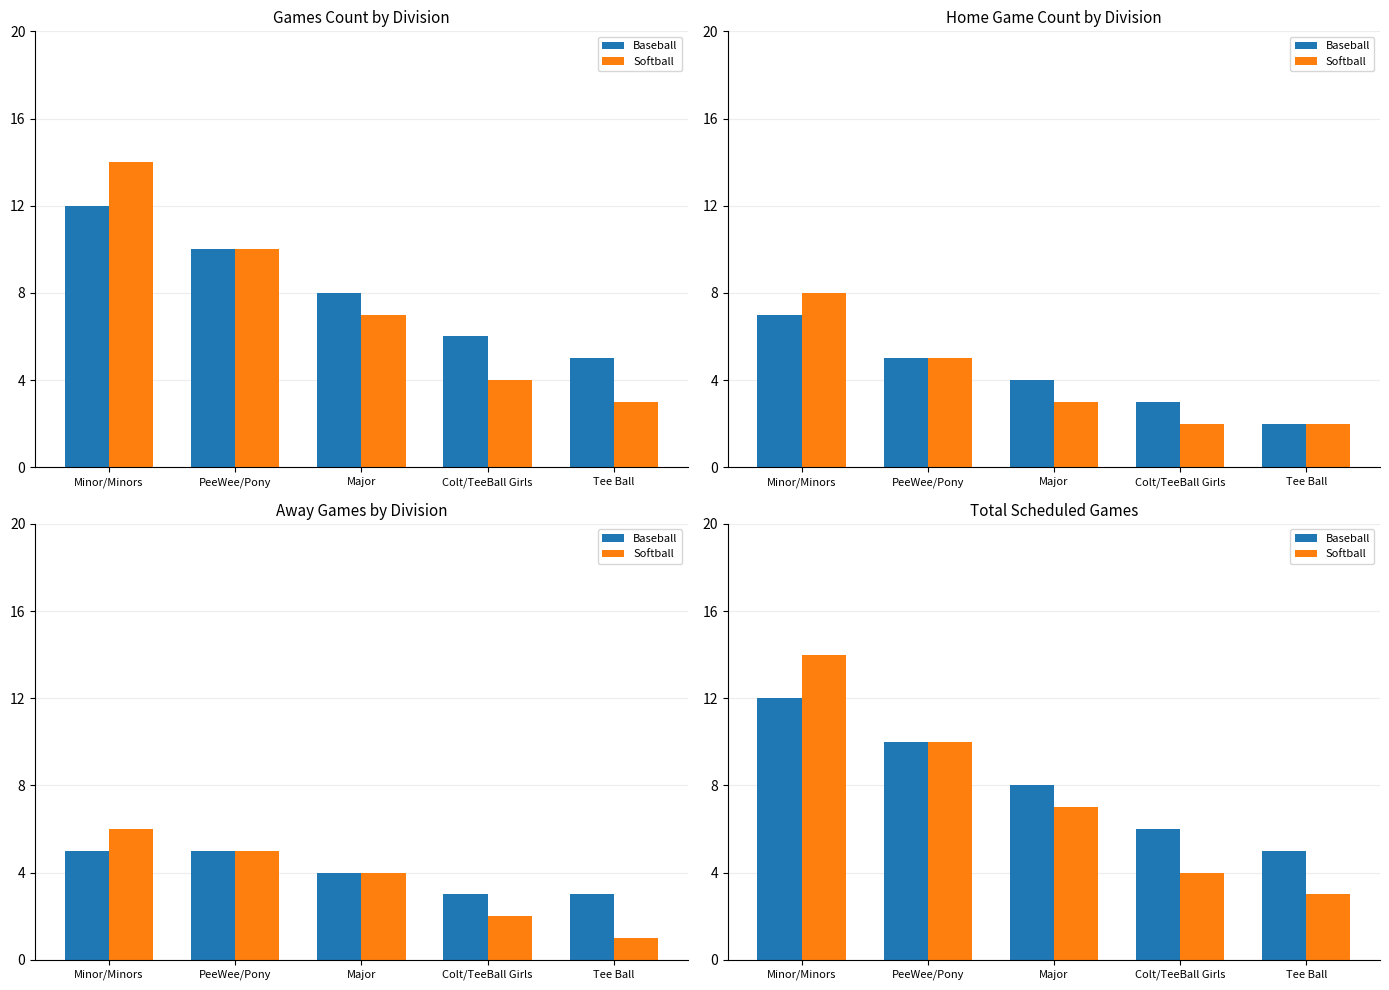

Reading left to right, extract all data points from this chart.

Baseball: 12	10	8	6	5
Softball: 14	10	7	4	3